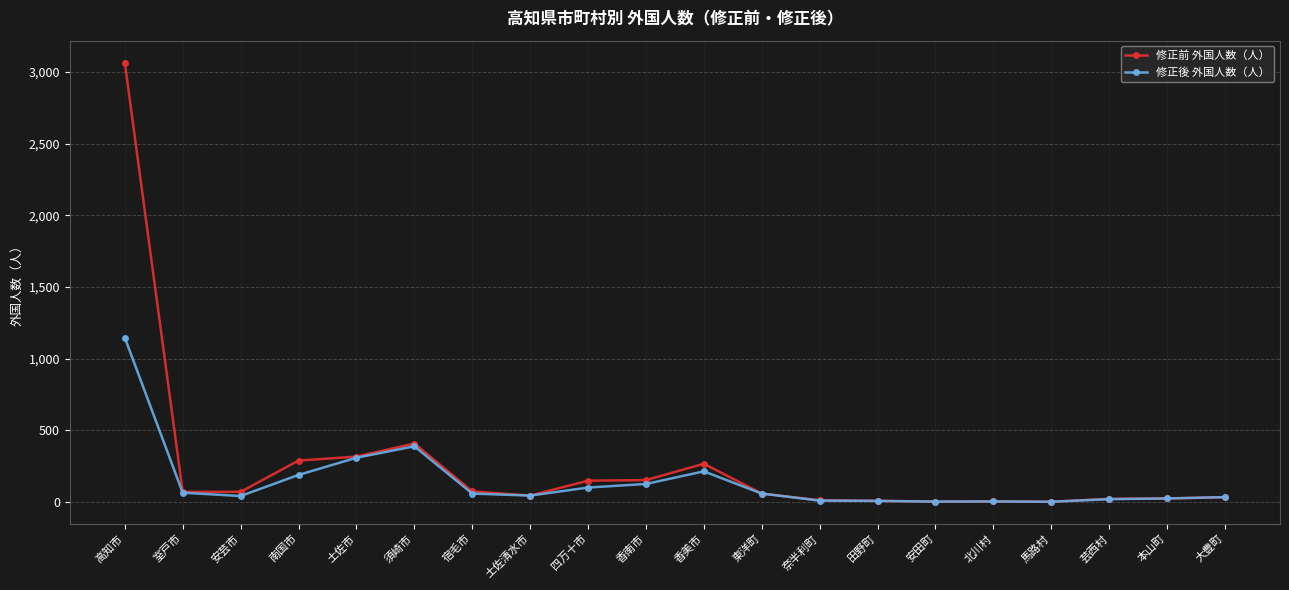

Is the value of 修正後 外国人数（人） at 香美市 greater than the value of 修正前 外国人数（人） at 田野町?

Yes